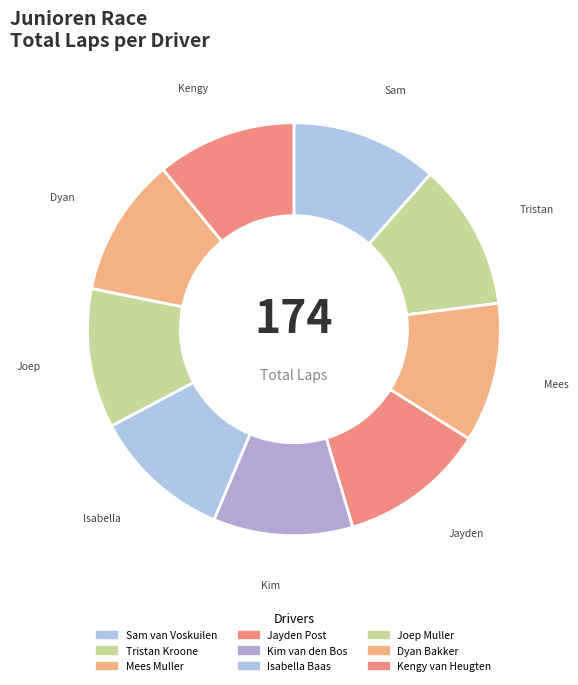

How much of the chart is everything except Sam van Voskuilen?

88.5%